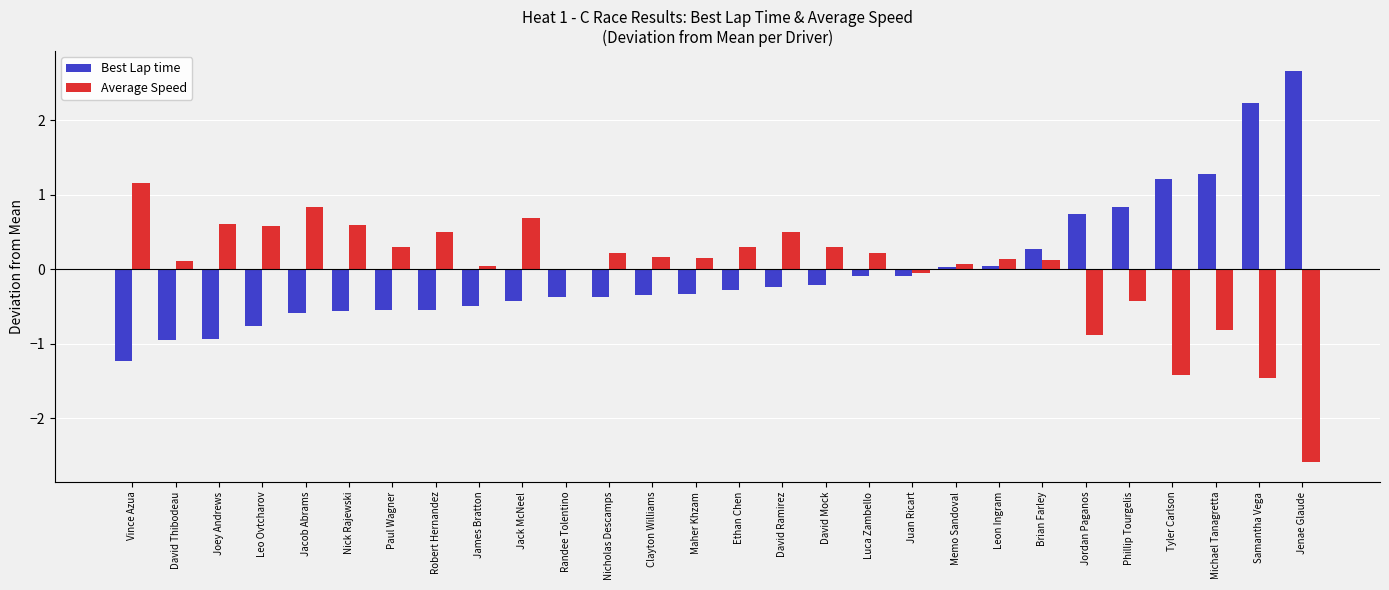

Which series changed the most between Randee Tolentino and Memo Sandoval?

Best Lap time